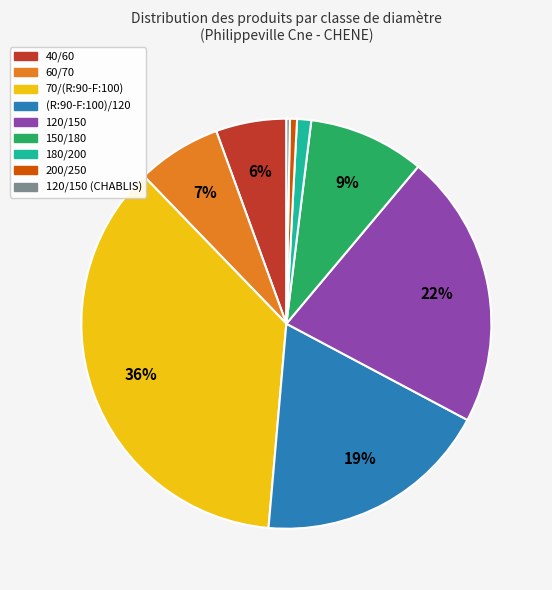

To the nearest percent, what is the average slice percentage?

11%